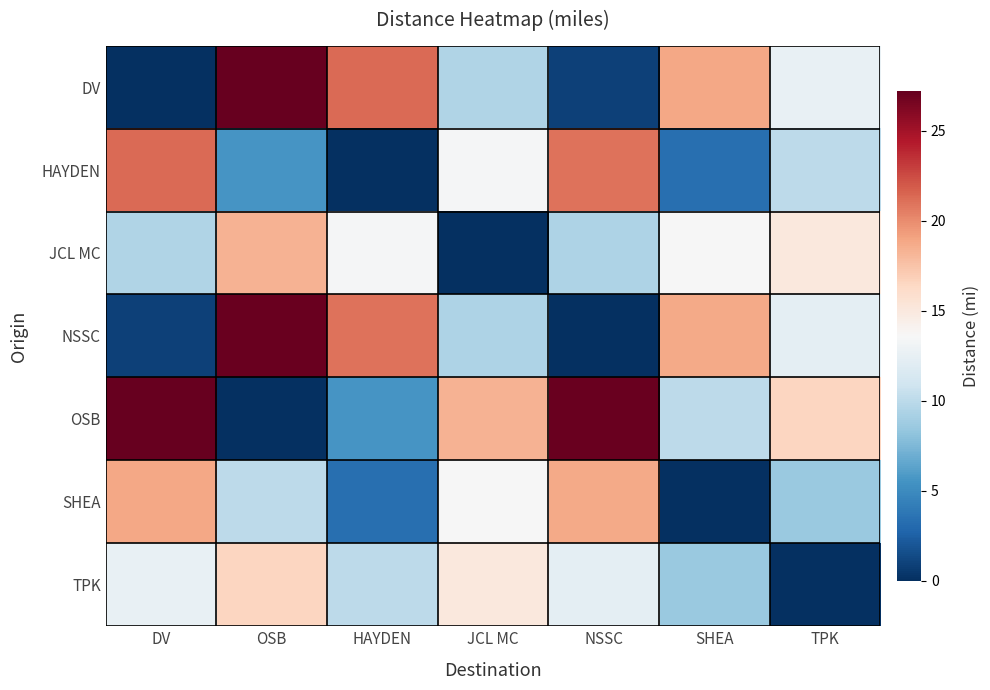

Reading left to right, list all the values displayed in this chart.

DV: DV=0.0	OSB=27.2	HAYDEN=21.3	JCL MC=9.5	NSSC=0.9	SHEA=18.9	TPK=12.6
HAYDEN: DV=21.3	OSB=5.6	HAYDEN=0.0	JCL MC=13.4	NSSC=21.0	SHEA=3.3	TPK=10.0
JCL MC: DV=9.5	OSB=18.3	HAYDEN=13.4	JCL MC=0.0	NSSC=9.4	SHEA=13.5	TPK=15.0
NSSC: DV=0.9	OSB=27.0	HAYDEN=21.0	JCL MC=9.4	NSSC=0.0	SHEA=18.7	TPK=12.3
OSB: DV=27.2	OSB=0.0	HAYDEN=5.6	JCL MC=18.3	NSSC=27.0	SHEA=10.0	TPK=16.5
SHEA: DV=18.9	OSB=10.0	HAYDEN=3.3	JCL MC=13.5	NSSC=18.7	SHEA=0.0	TPK=8.5
TPK: DV=12.6	OSB=16.5	HAYDEN=10.0	JCL MC=15.0	NSSC=12.3	SHEA=8.5	TPK=0.0